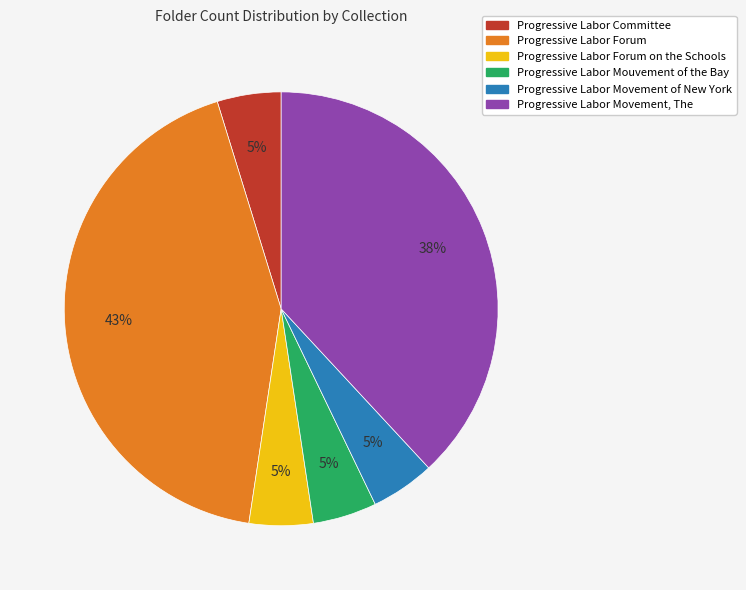

Which category has the biggest portion of the pie?

Progressive Labor Forum